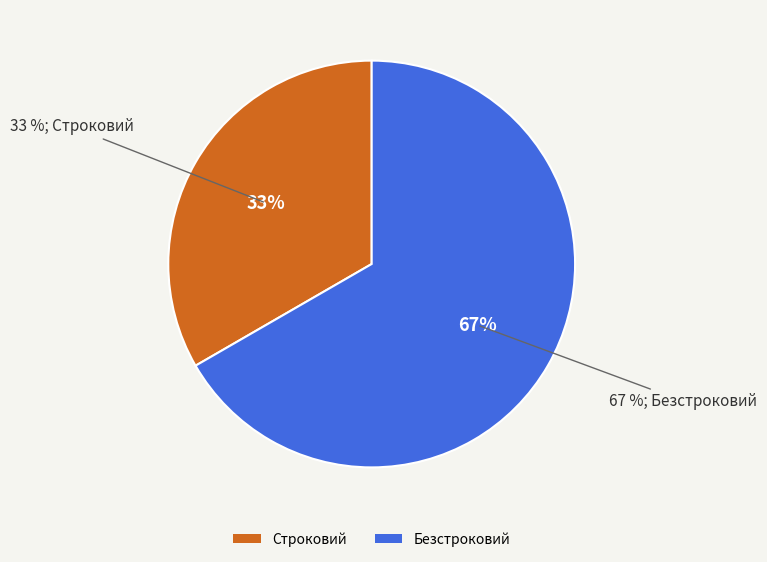

Is Строковий the majority of the pie?

No